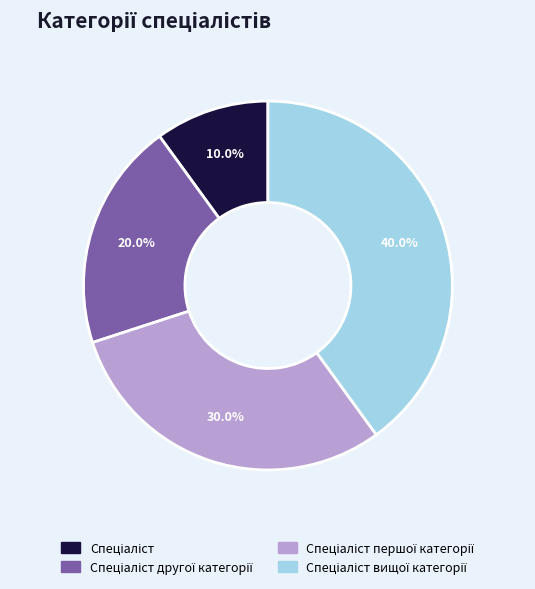

Is there any slice that represents more than half of the pie?

No